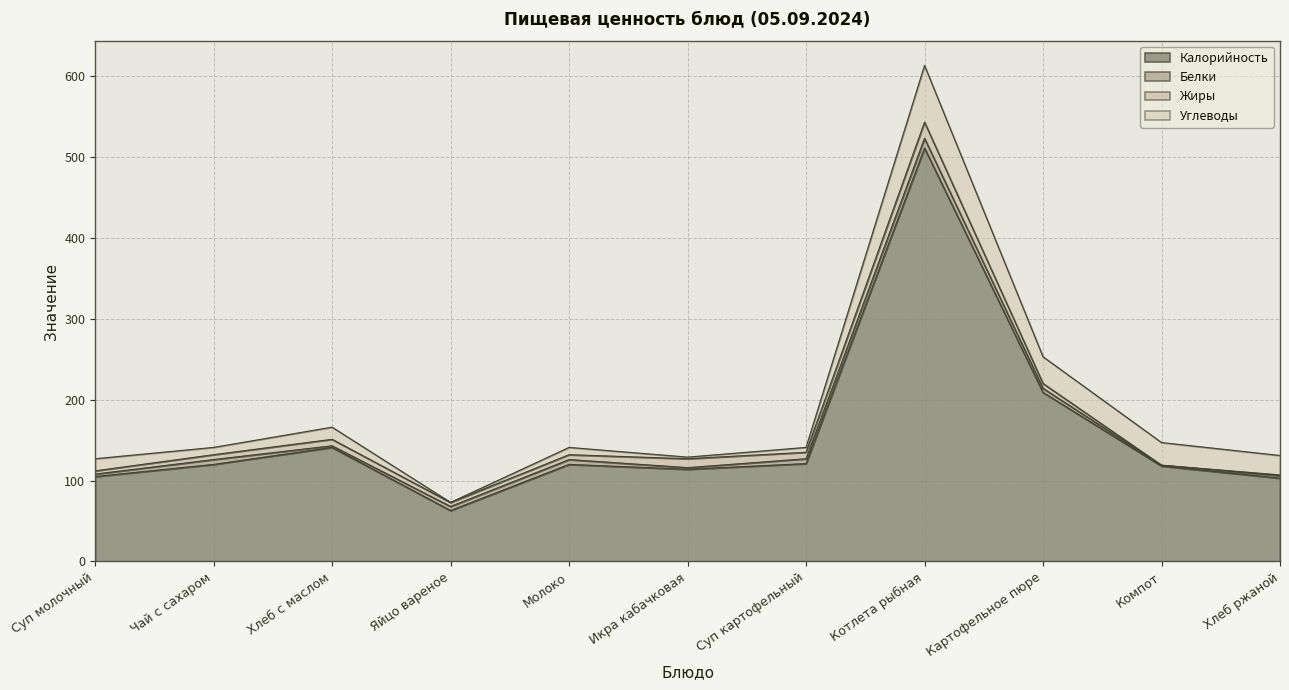

What is the difference between the Жиры values at Картофельное пюре and Суп молочный?

2